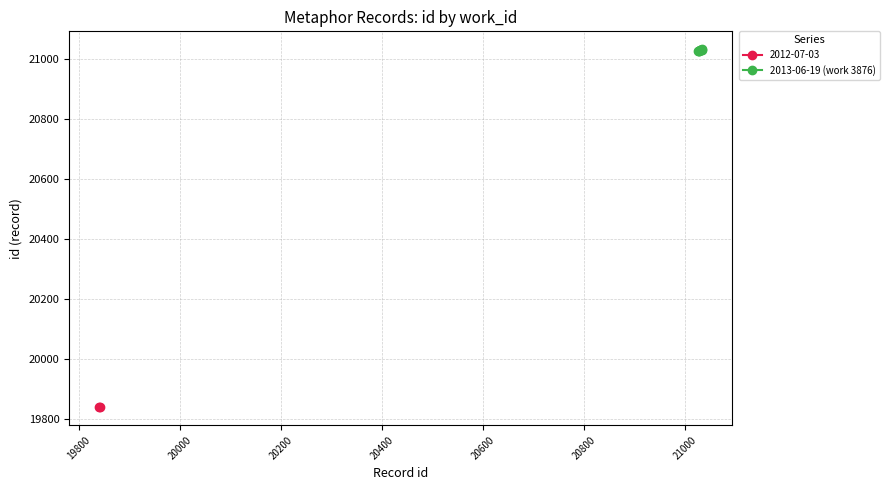

What is the value of the 2013-06-19 (work 3876) point at the 6th from the left?

21031